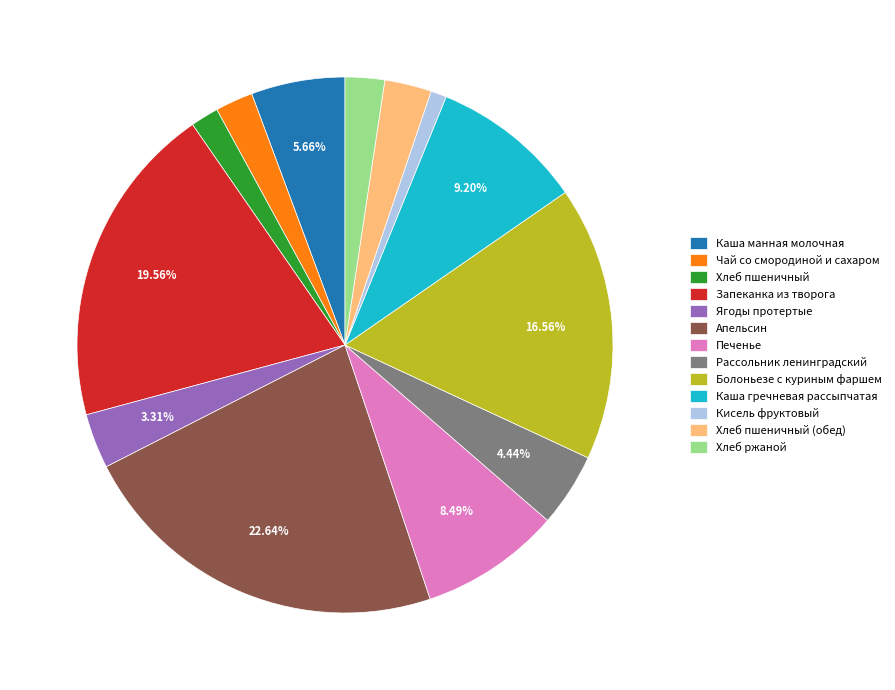

To the nearest percent, what is the difference between the Печенье and Чай со смородиной и сахаром slice percentages?

6%